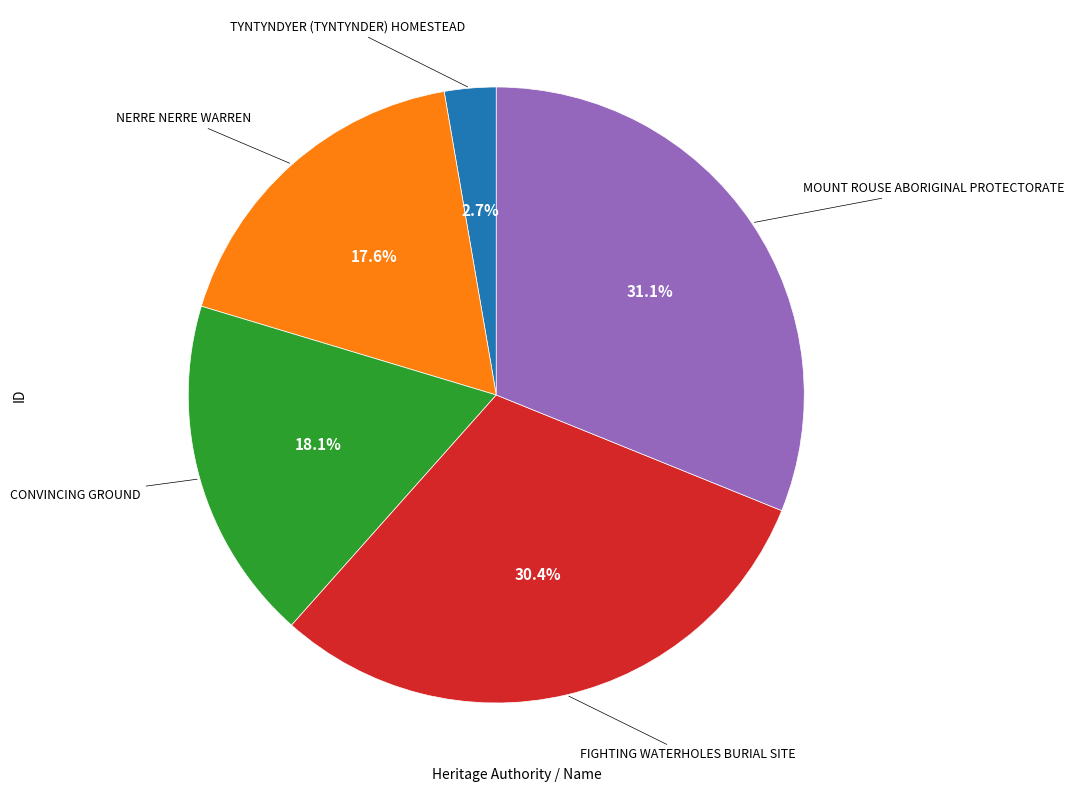

How many slices are in this pie chart?

5